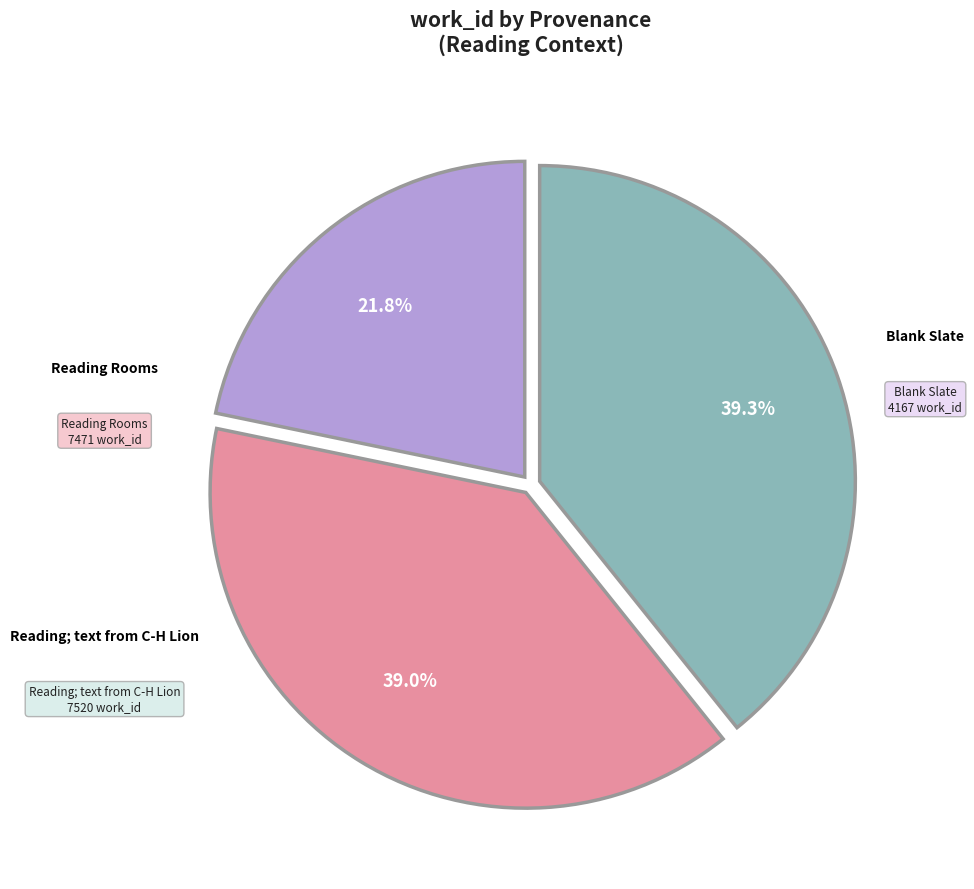

How many slices are in this pie chart?

3